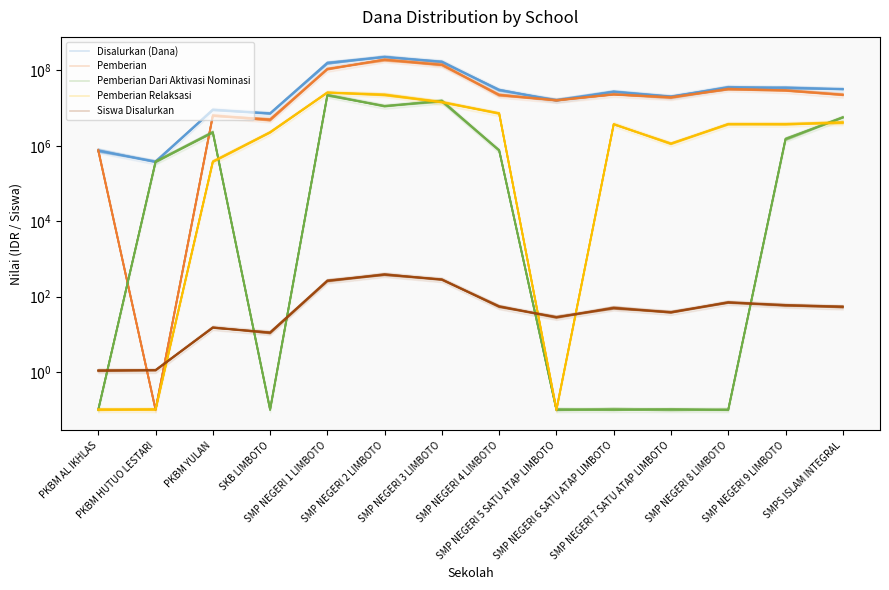

Between PKBM AL IKHLAS and SMP NEGERI 8 LIMBOTO, which series saw the biggest shift?

Disalurkan (Dana)